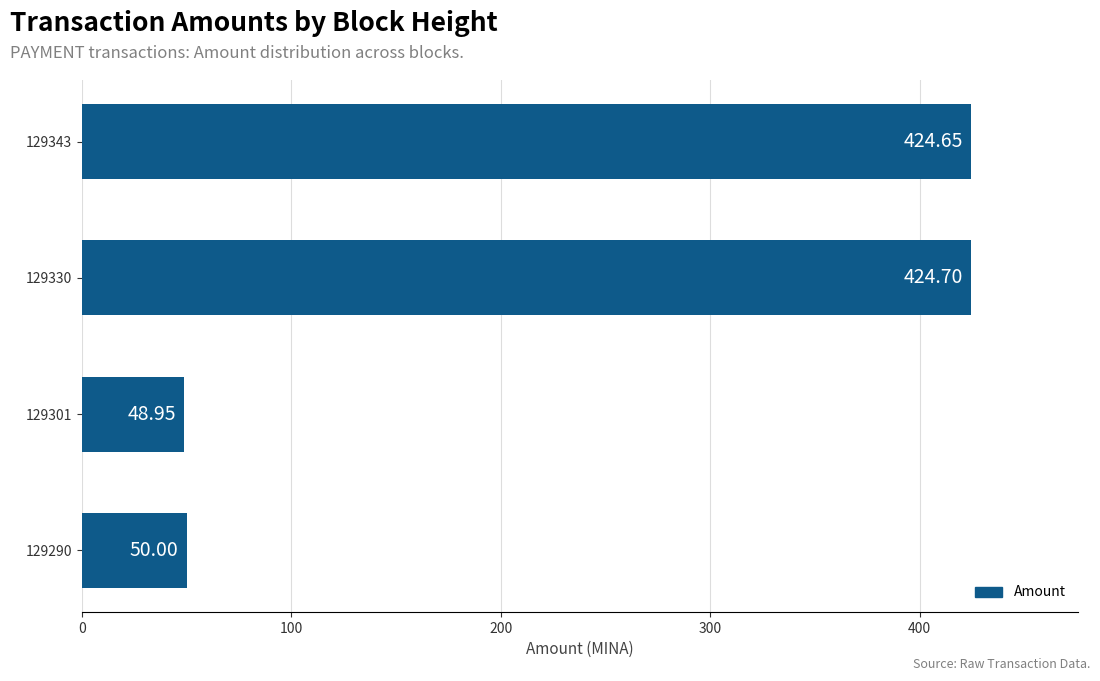

List the labels in order of value, largest first.

129330, 129343, 129290, 129301